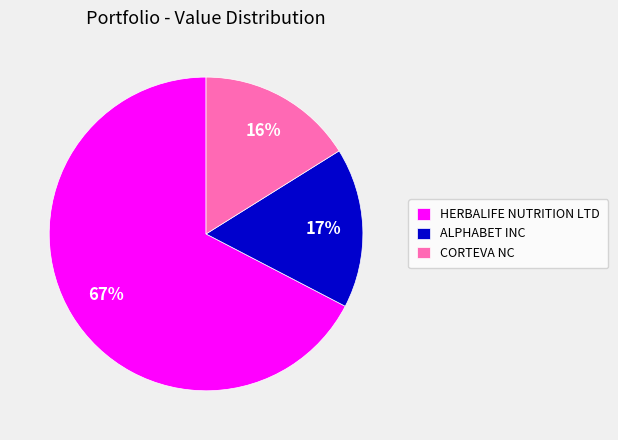

The HERBALIFE NUTRITION LTD slice represents 67% of the pie. True or false?

True